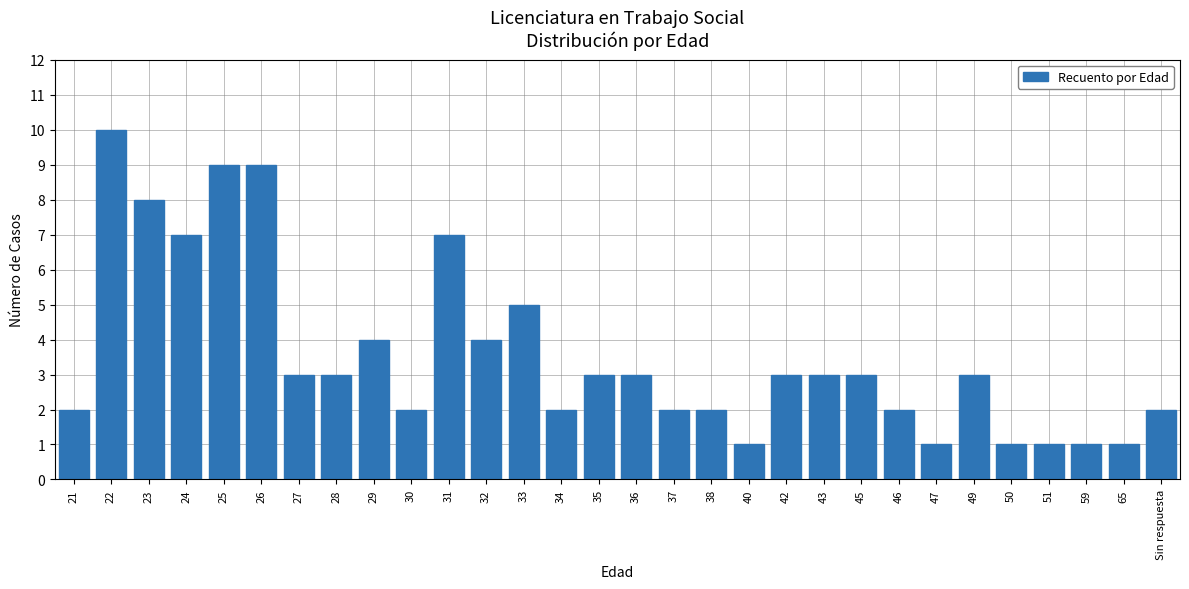

Between 38 and 27, which is larger?

27